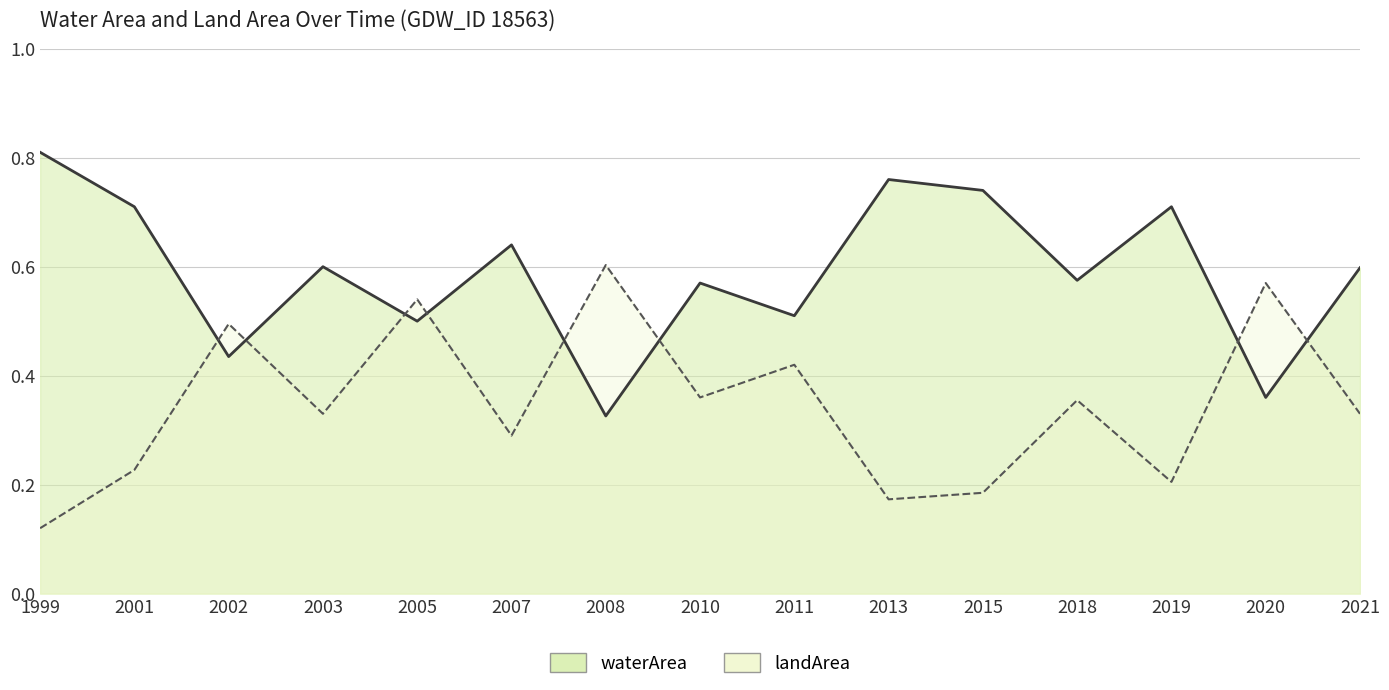

How many interior local peaks does the waterArea series have?

5